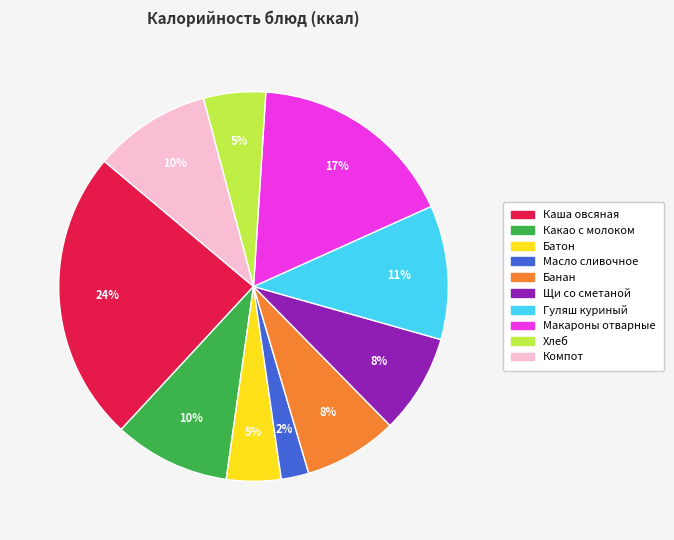

To the nearest percent, what percentage of the pie is Щи со сметаной?

8%